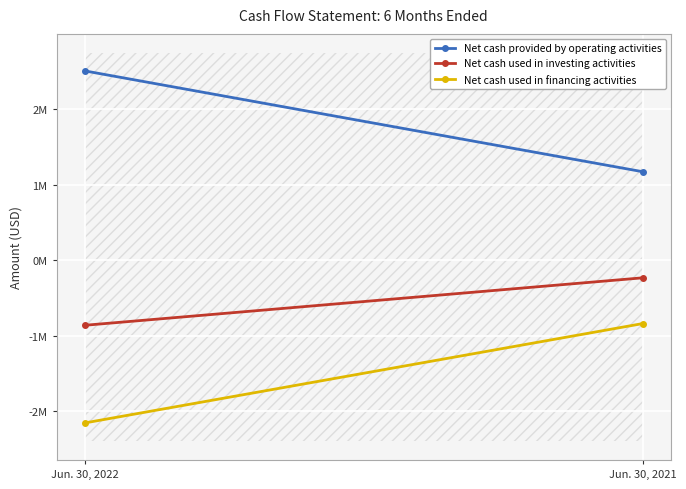

Count the number of data series in this chart.

3